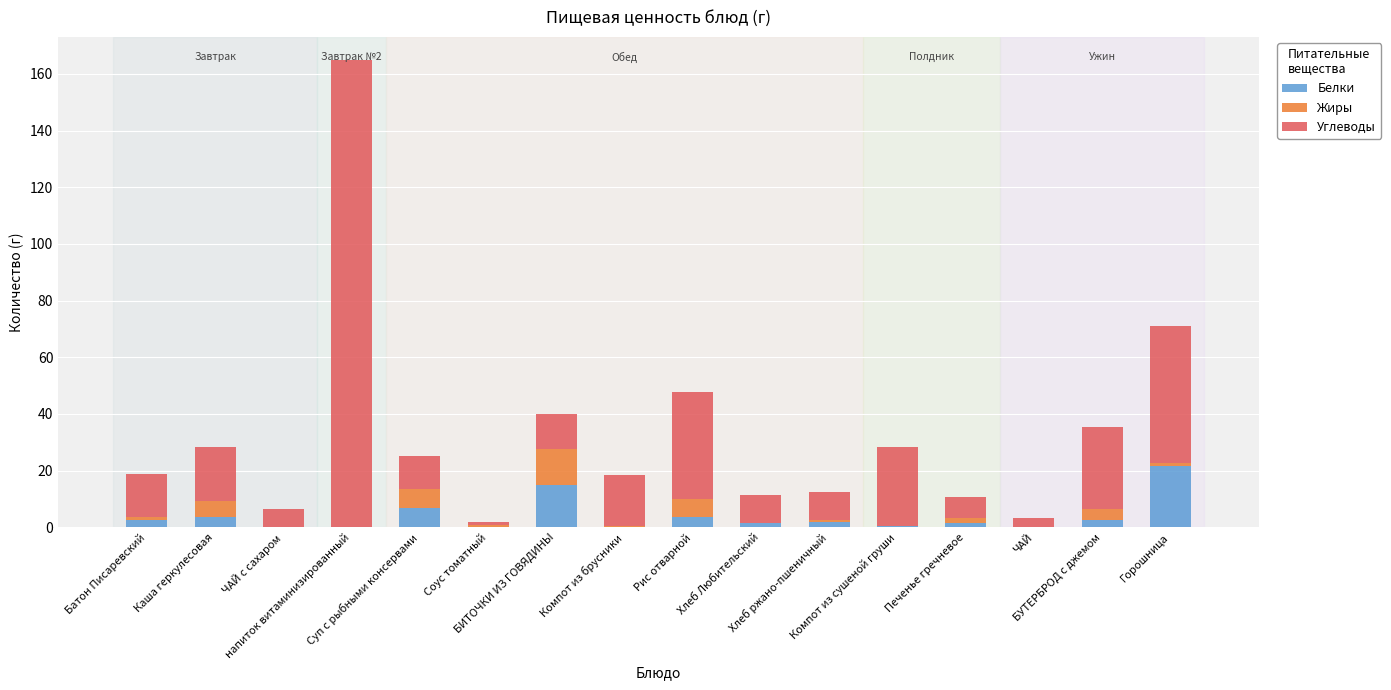

What is the sum of all Белки values?

62.2